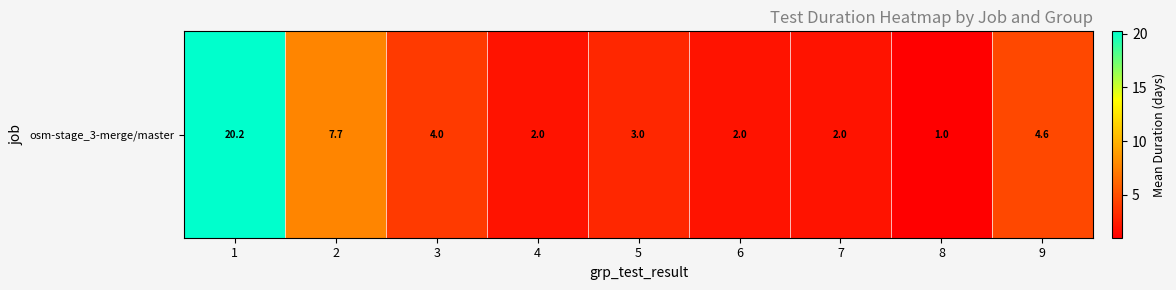

What is the approximate value at 1?

20.2